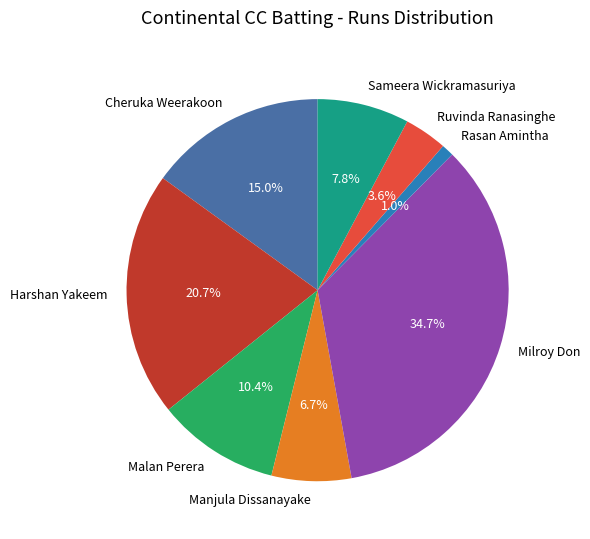

Between Sameera Wickramasuriya and Rasan Amintha, which is larger?

Sameera Wickramasuriya